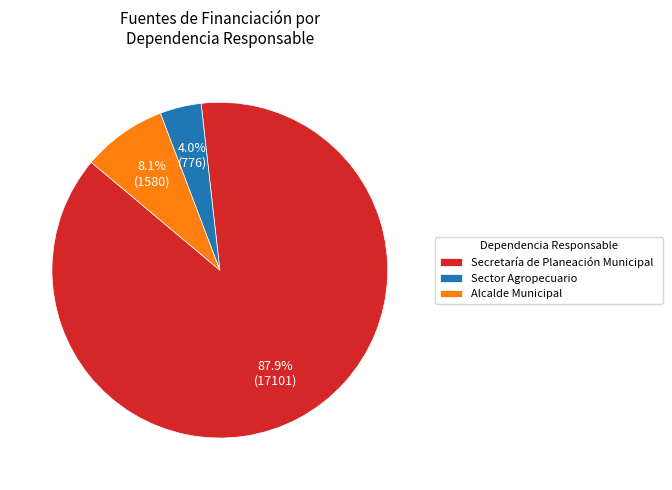

Do Secretaría de Planeación Municipal and Sector Agropecuario together represent more than half of the pie?

Yes